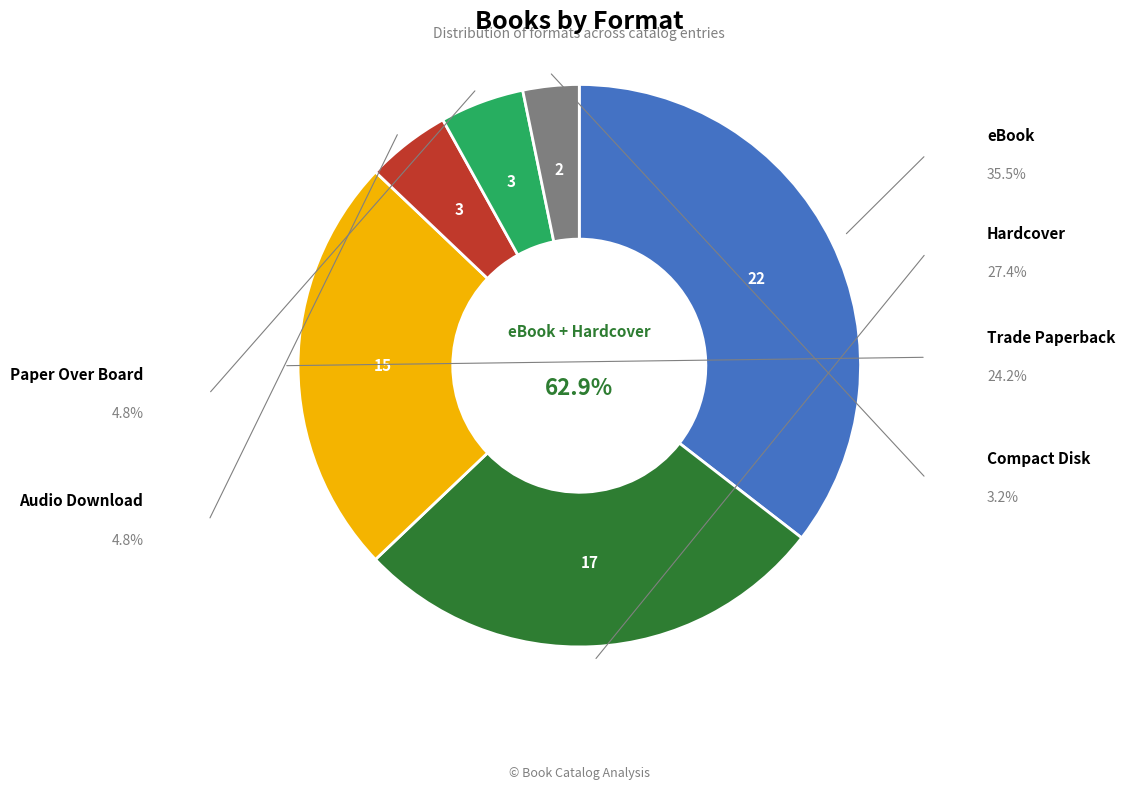

Which slice is the largest?

eBook